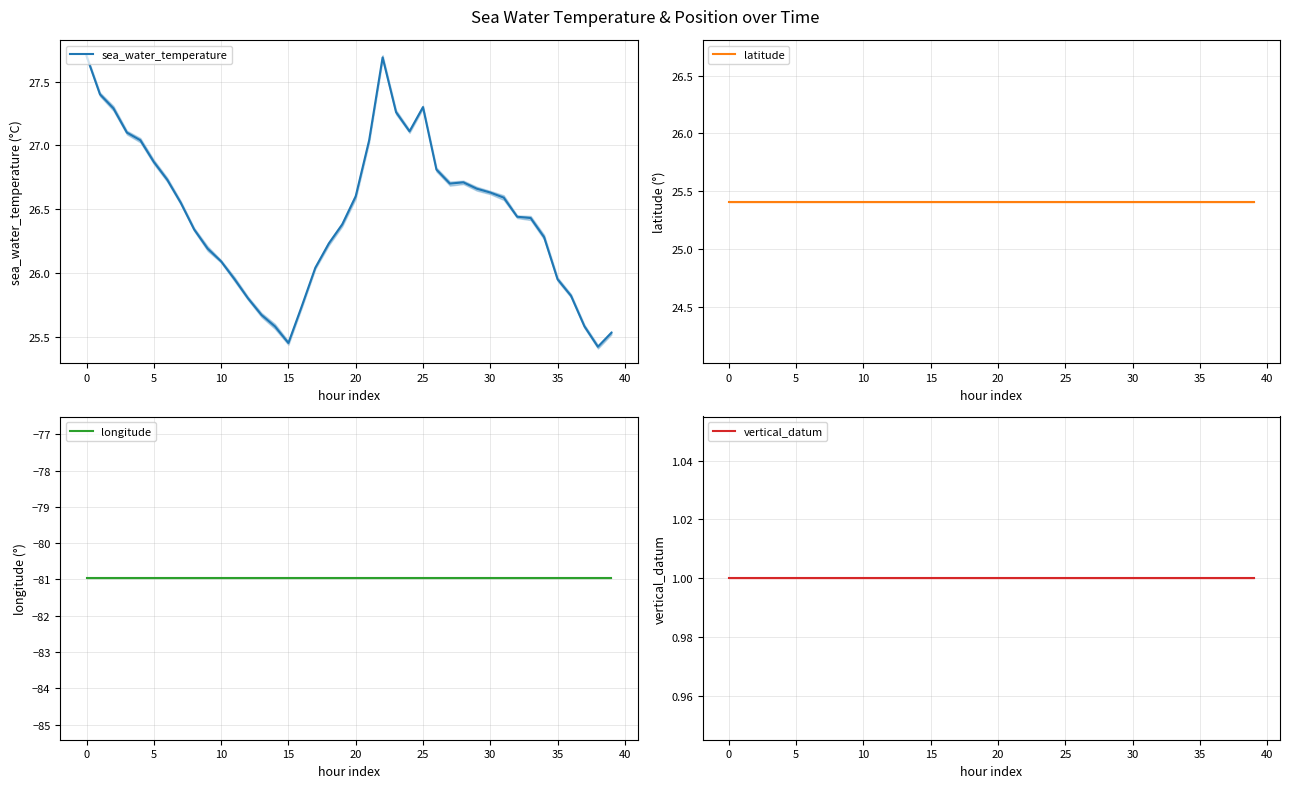

What is the maximum value for sea_water_temperature?

27.7